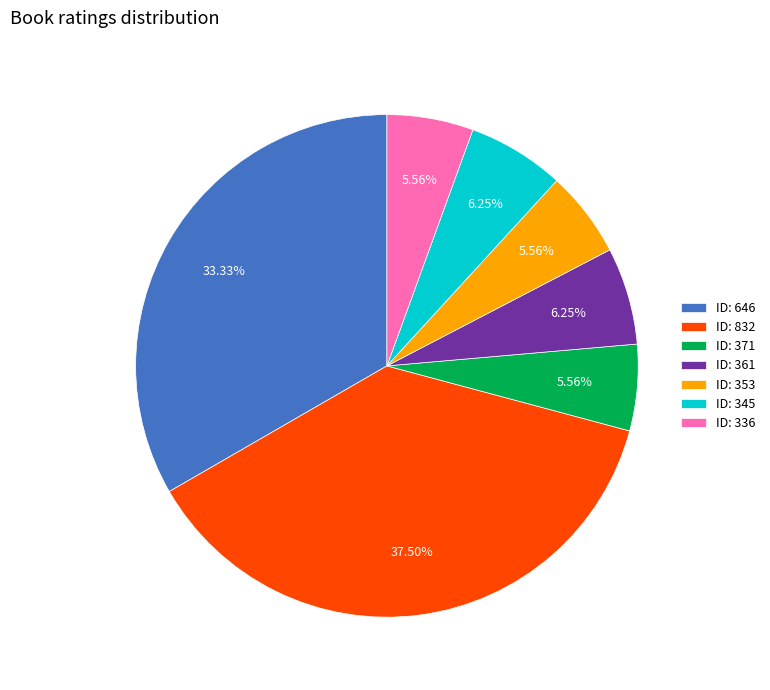

Does any single category account for the majority?

No